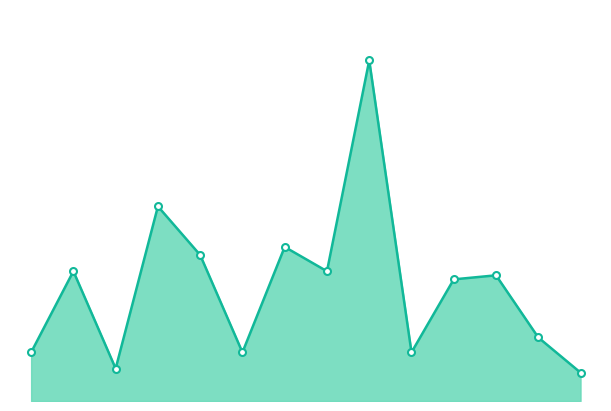

Does the chart have visible grid lines?

No